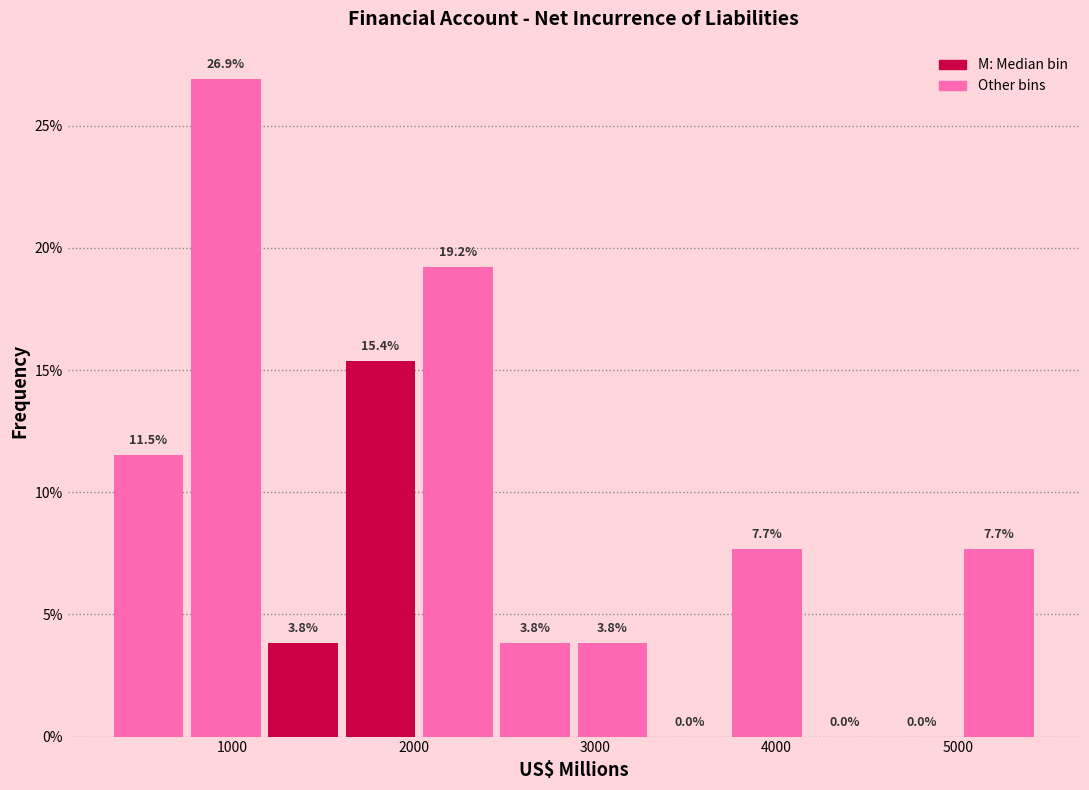

How tall is the bar that spans 3700 to 4200 on the x-axis? The bar edges are not printed on the chart, so give them approximately, as read against the axis.

7.7